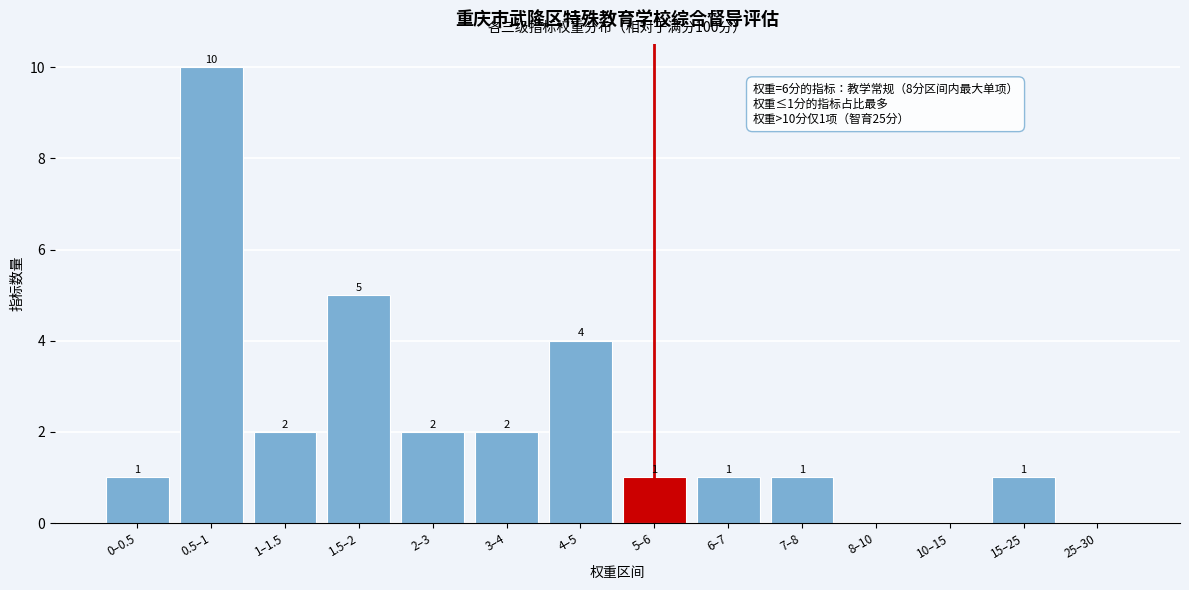

Reading left to right, what are all the values shown in this chart?

0–0.5=1	0.5–1=10	1–1.5=2	1.5–2=5	2–3=2	3–4=2	4–5=4	5–6=1	6–7=1	7–8=1	8–10=0	10–15=0	15–25=1	25–30=0